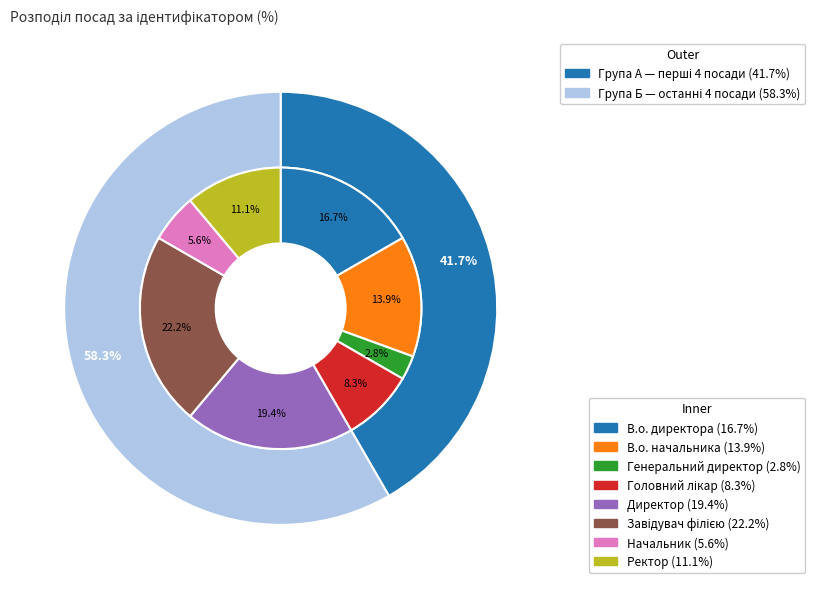

To the nearest percent, what portion does Начальник represent?

6%